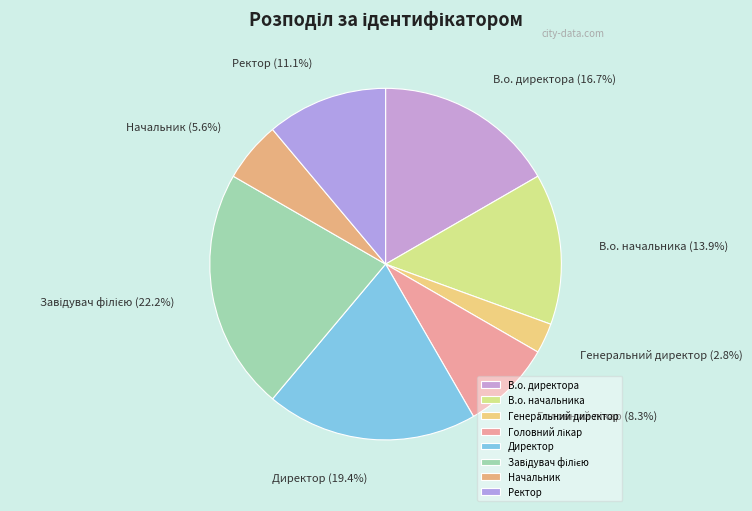

To the nearest percent, what portion does Начальник represent?

6%